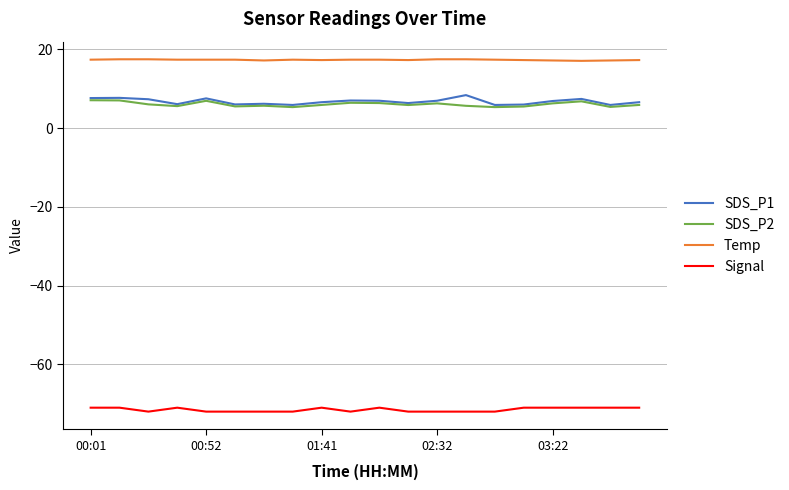

Does the chart display data point markers on the line(s)?

No